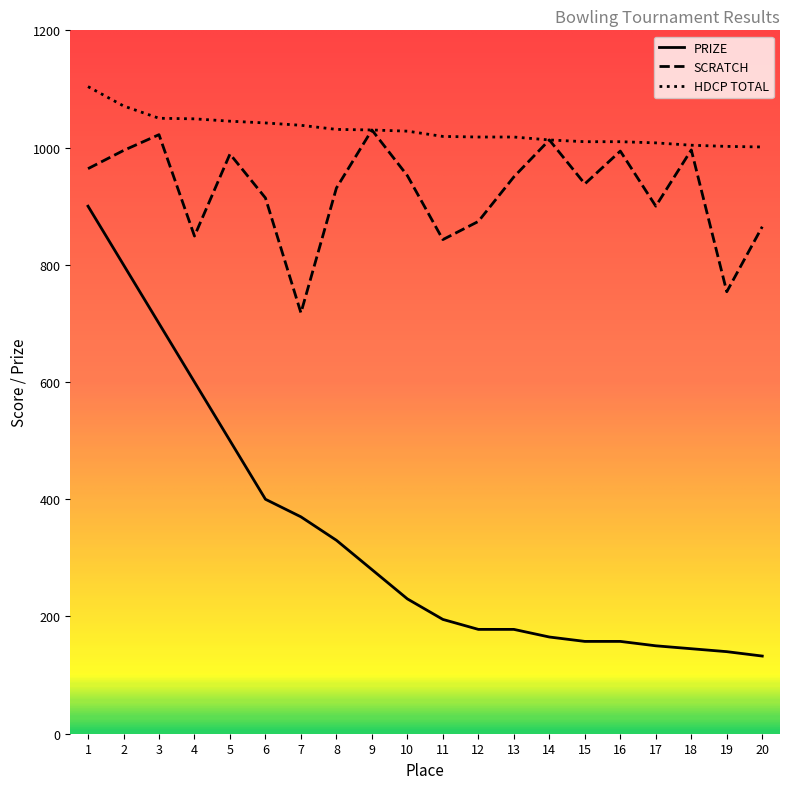

List the labels in order of HDCP TOTAL value, largest first.

1, 2, 3, 4, 5, 6, 7, 8, 9, 10, 11, 12, 13, 14, 15, 16, 17, 18, 19, 20